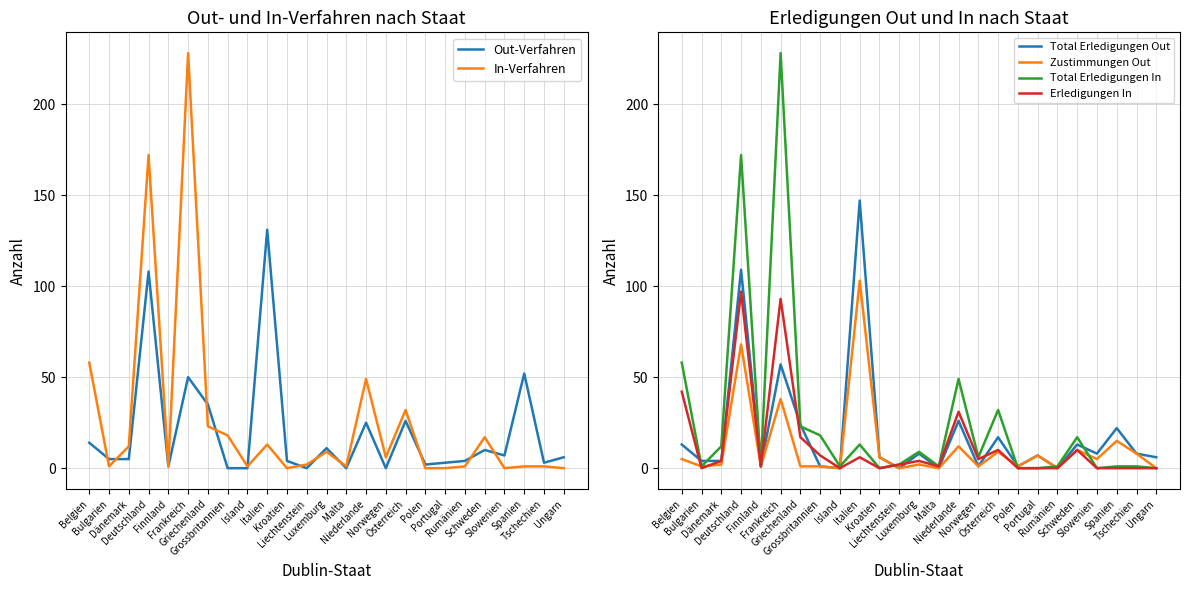

List the series in order of their peak value, lowest first.

Erledigungen In, Zustimmungen Out, Out-Verfahren, Total Erledigungen Out, In-Verfahren, Total Erledigungen In